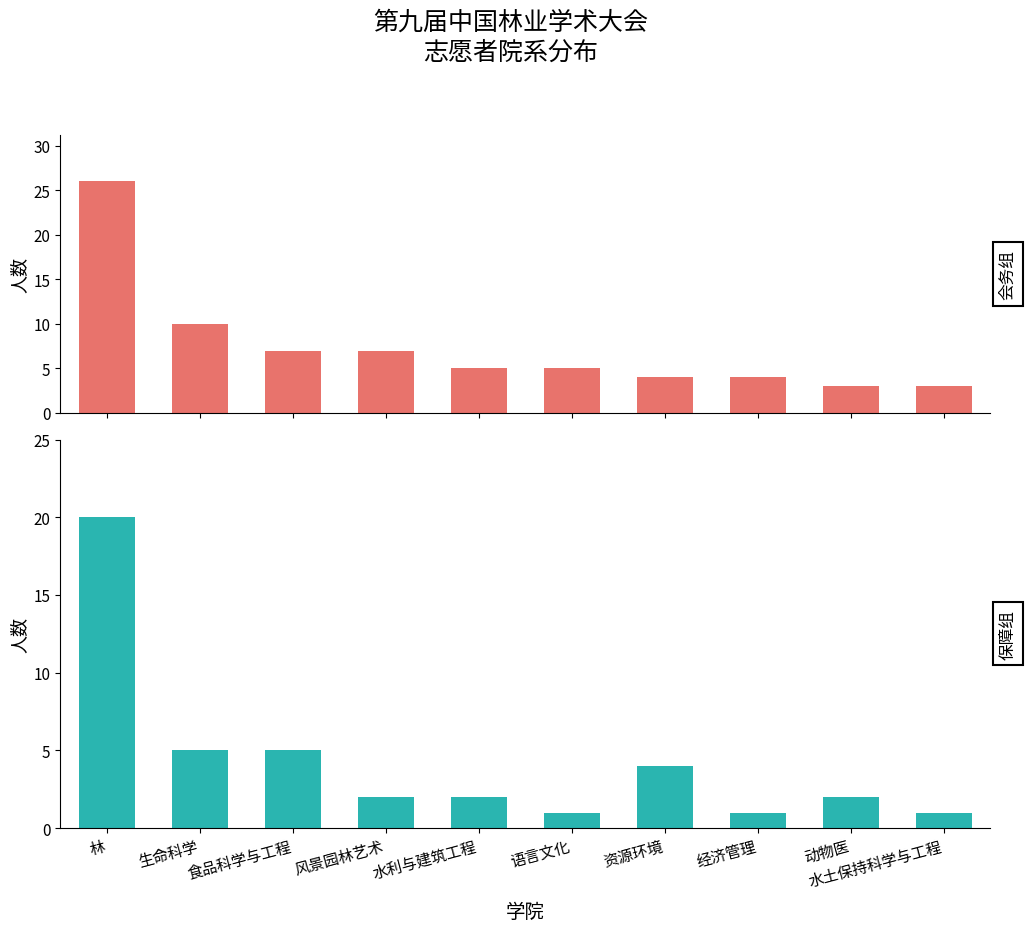

The 保障组 series shows 5 at 生命科学. True or false?

True